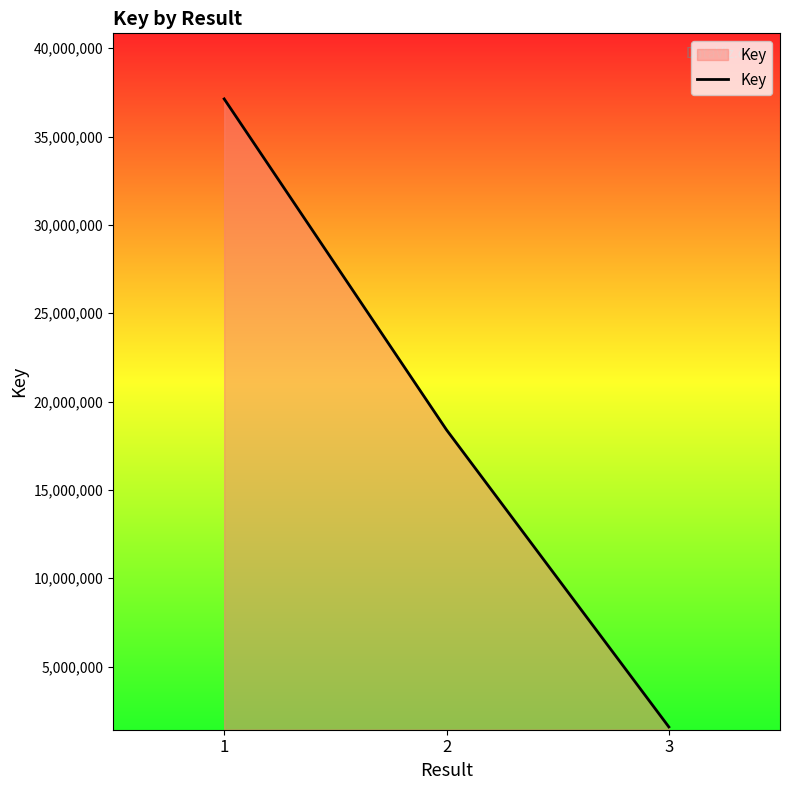

Count the values in the range 1579293 to 37131431.

3